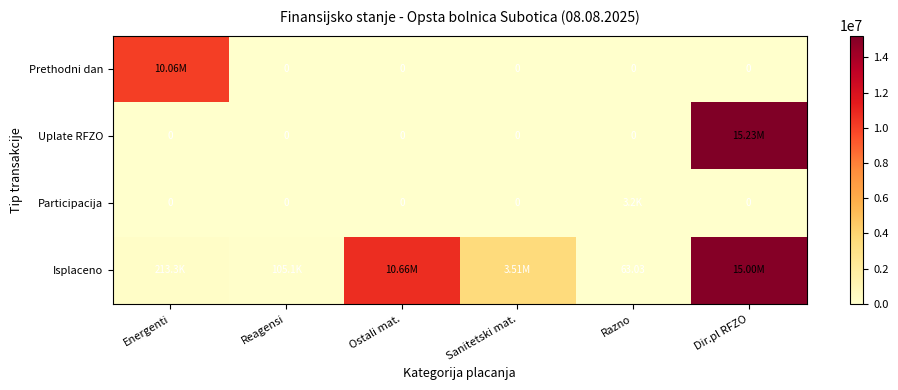

Which series has the widest spread of values?

Uplate RFZO